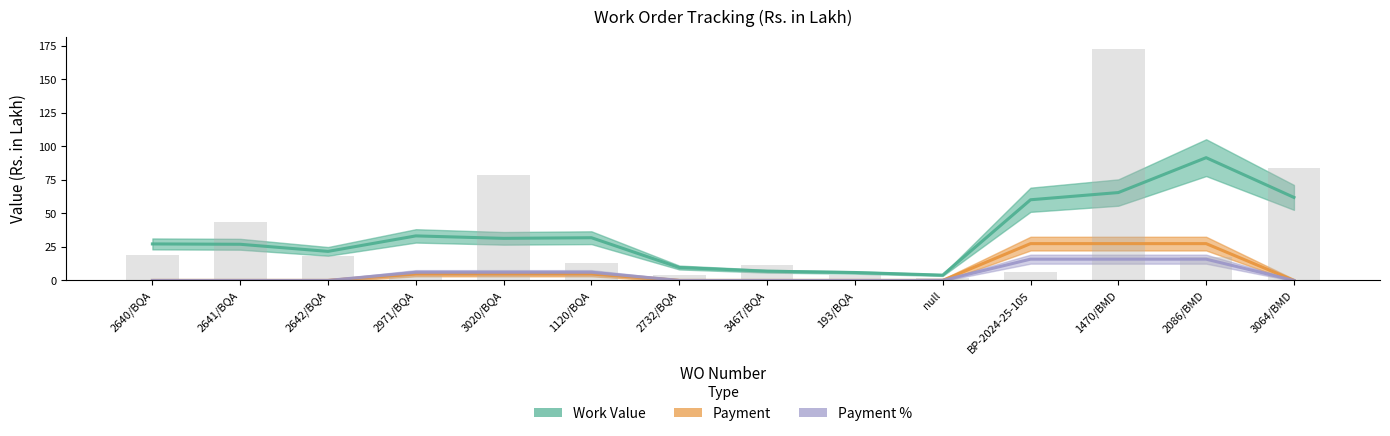

Which series has the largest total across all categories?

Work Value